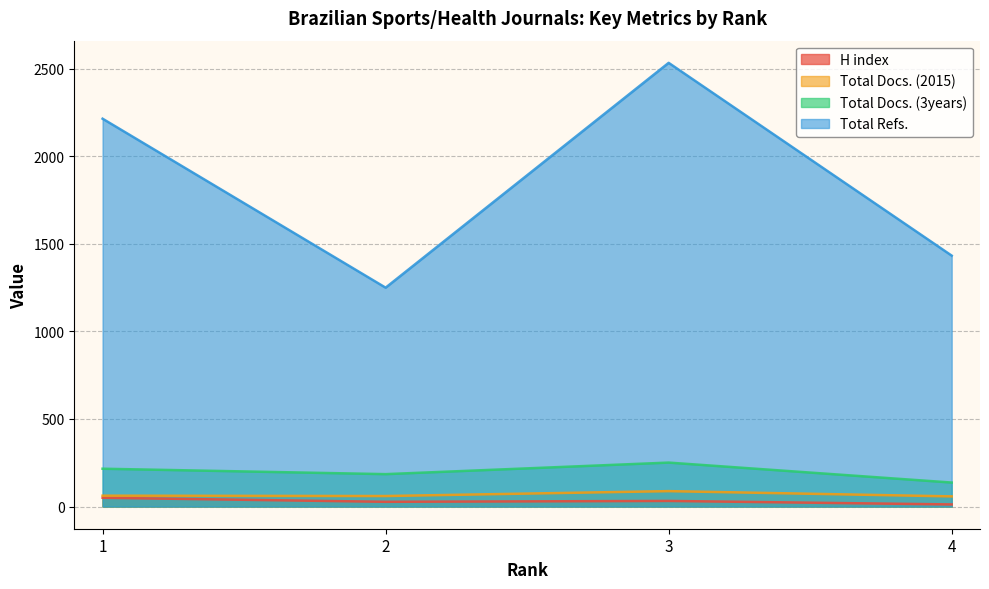

Reading right to left, list all the values displayed in this chart.

H index: 4=12	3=32	2=27	1=50
Total Docs. (2015): 4=58	3=88	2=60	1=62
Total Docs. (3years): 4=137	3=251	2=185	1=216
Total Refs.: 4=1433	3=2534	2=1250	1=2215